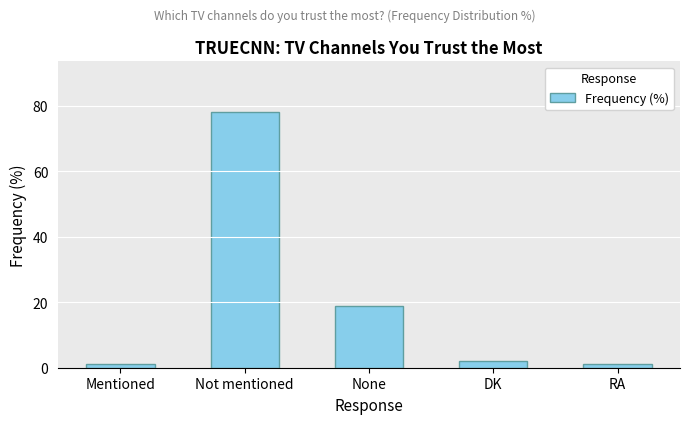

What is the sum of all values?

101